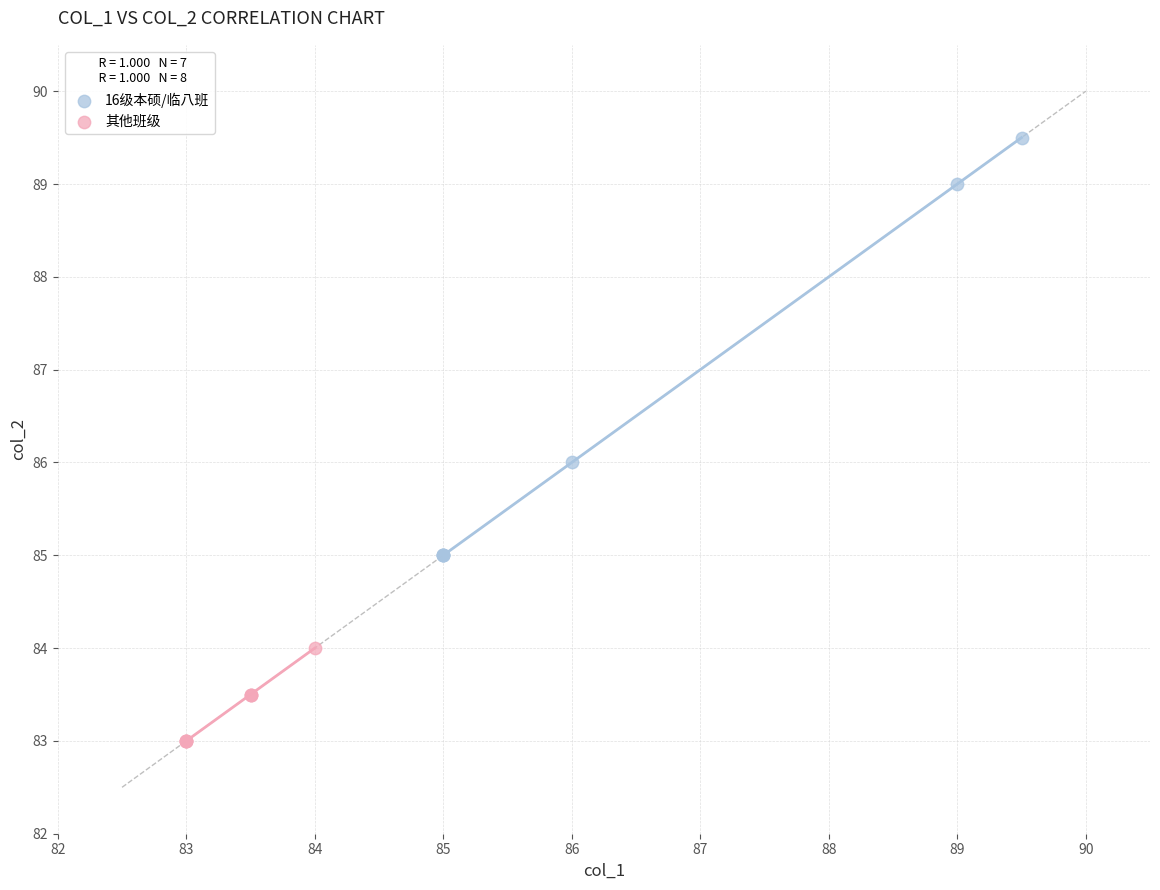

Which series contains the highest Y value?

16级本硕/临八班